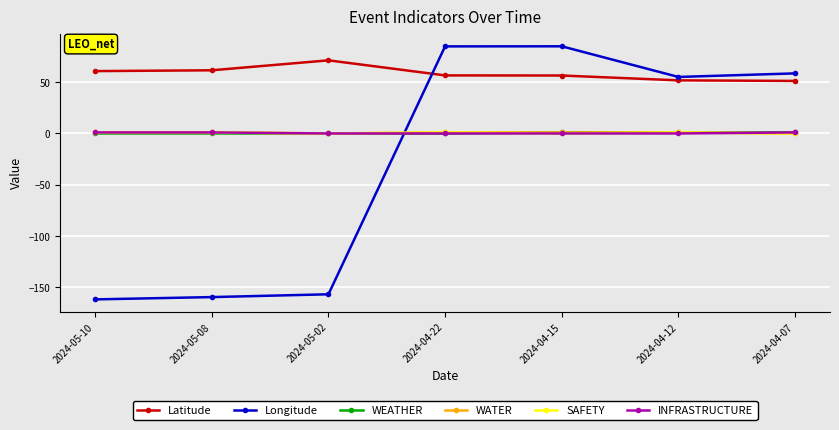

What is the label of the 3rd point from the left?

2024-05-02